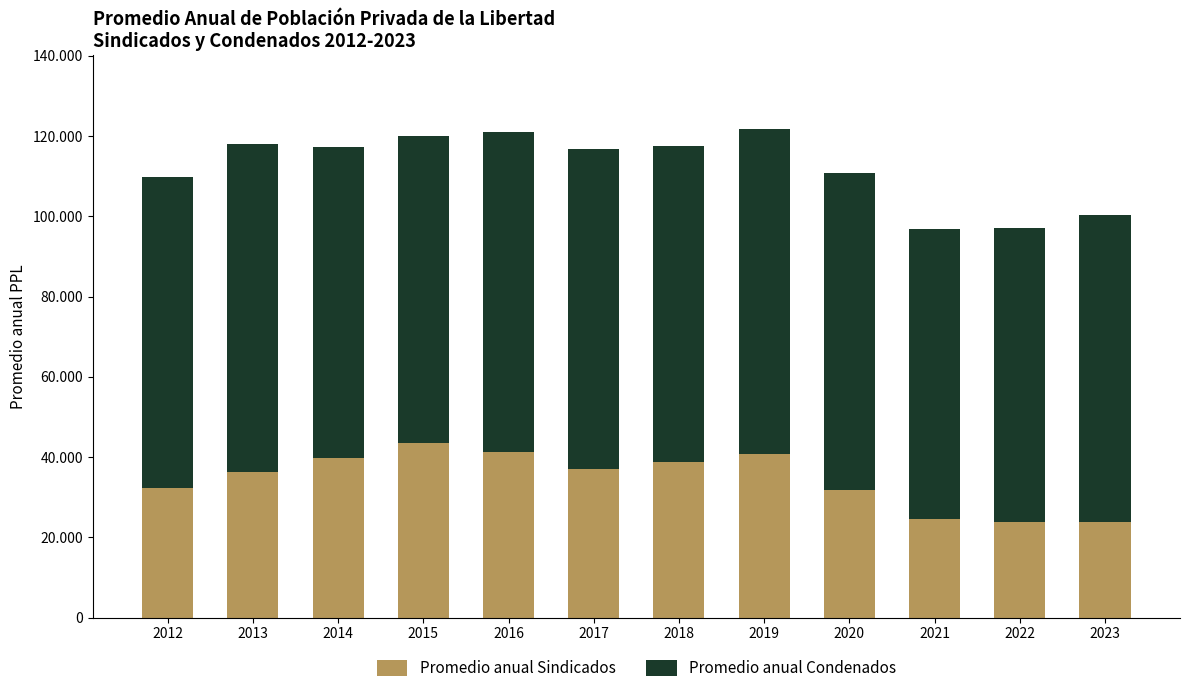

Which series has the widest spread of values?

Promedio anual Sindicados